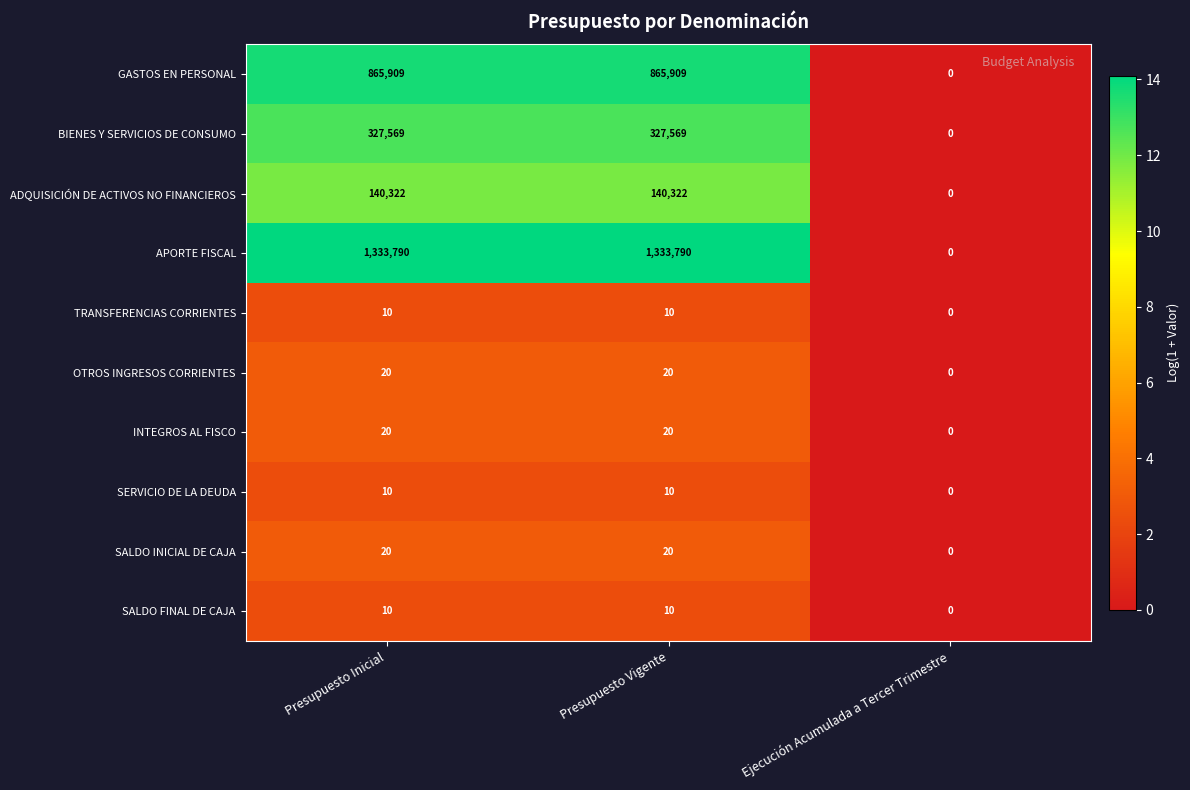

At which category does the chart reach its minimum across all series?

Ejecución Acumulada a Tercer Trimestre